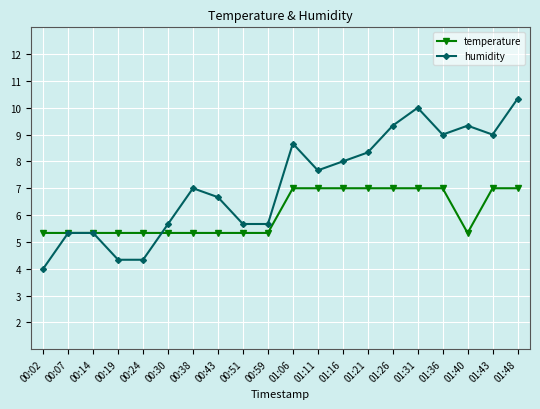

Count the number of categories in the chart.

20